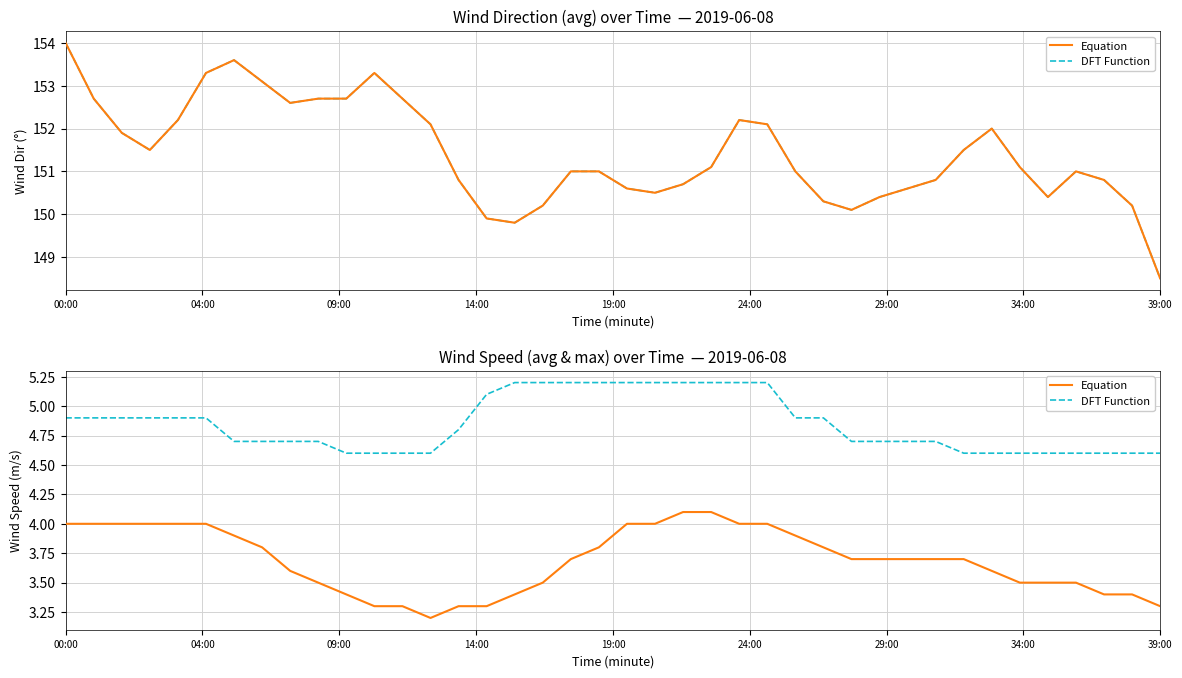

At which label is Equation closest to 3?

13